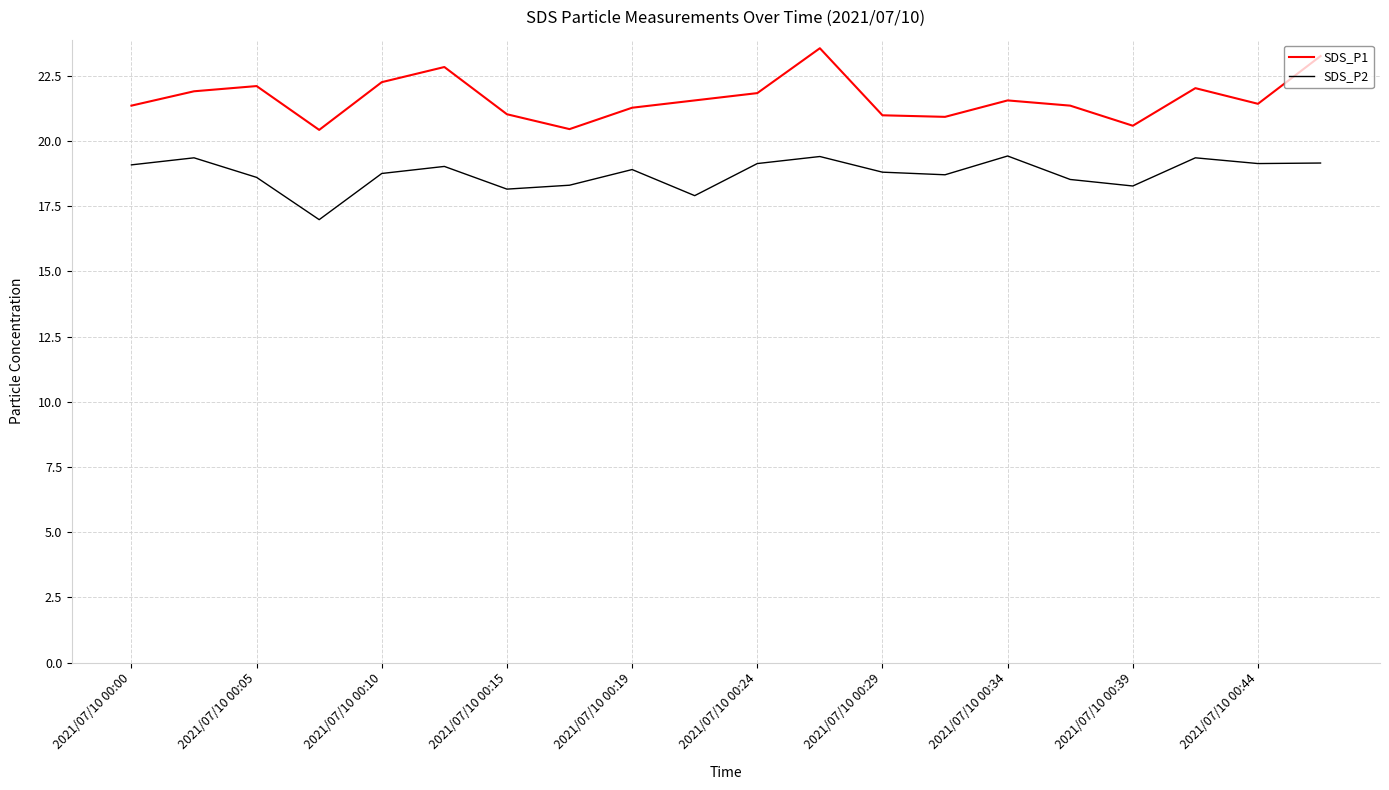

True or false: SDS_P2 and SDS_P1 intersect in this chart.

False